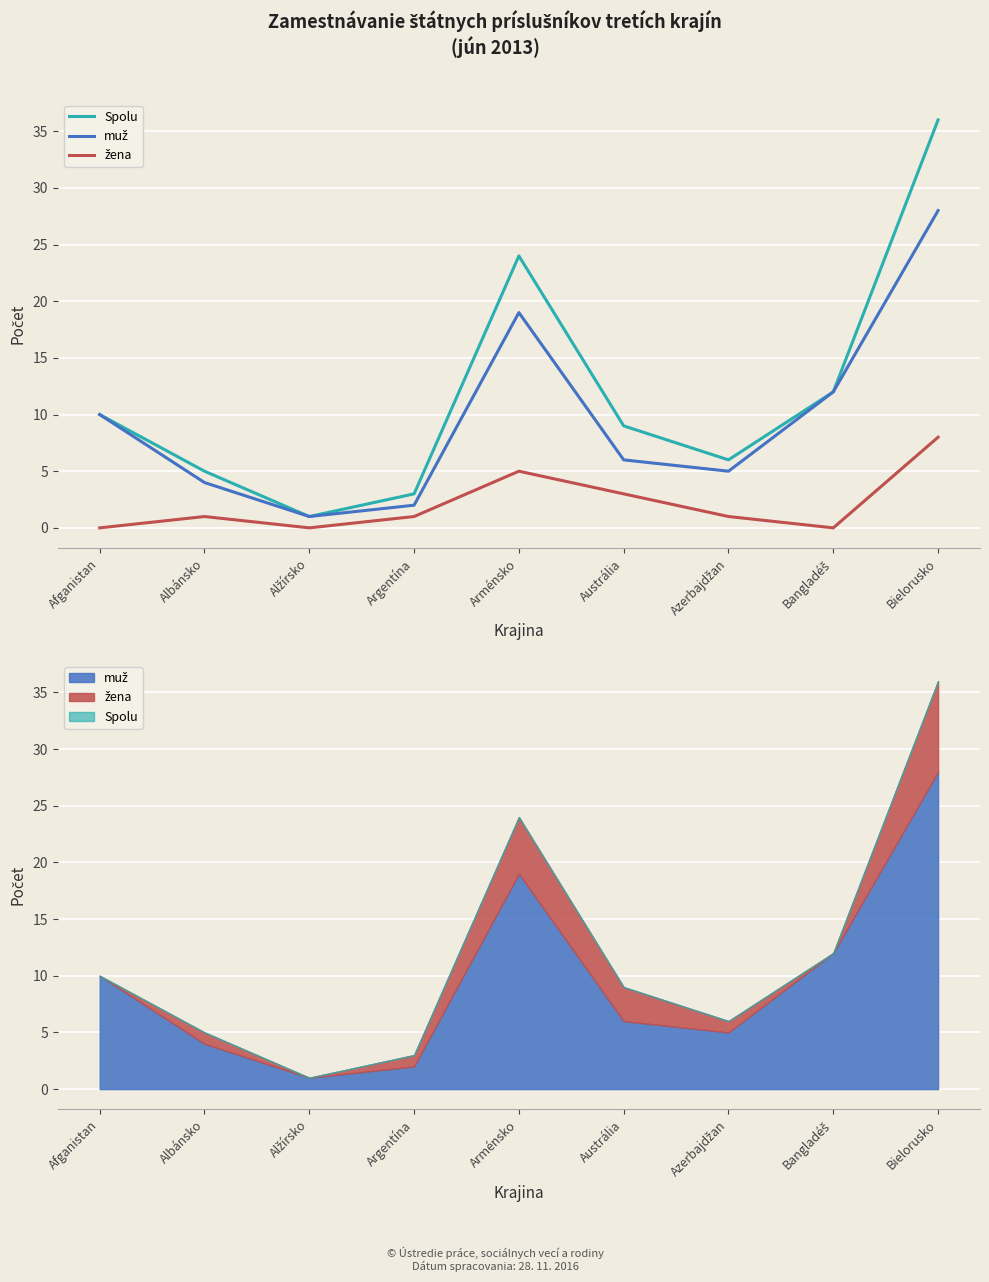

What is the spread (max minus min) of values at Bangladéš?

12